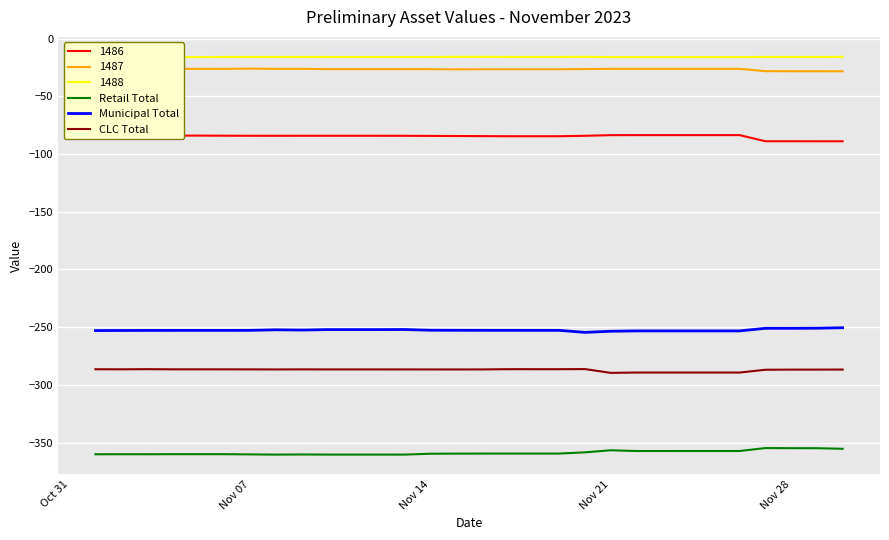

How many interior local peaks does the CLC Total series have?

5